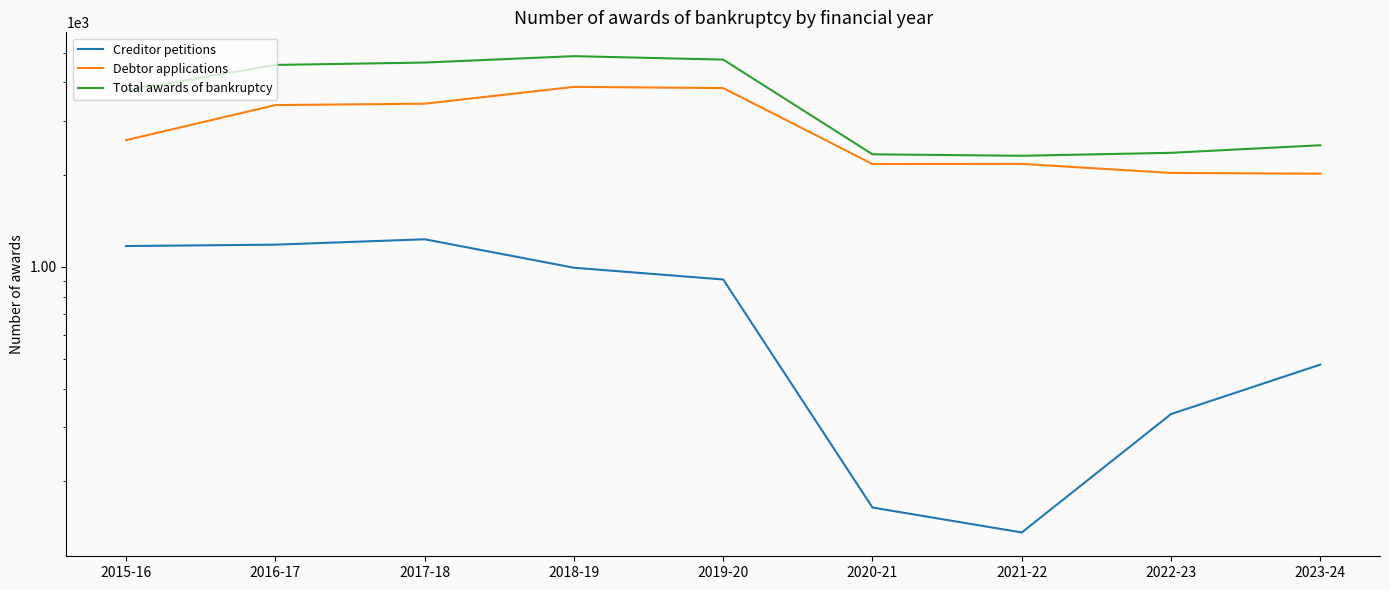

True or false: Total awards of bankruptcy has more than 0 interior local peaks.

True